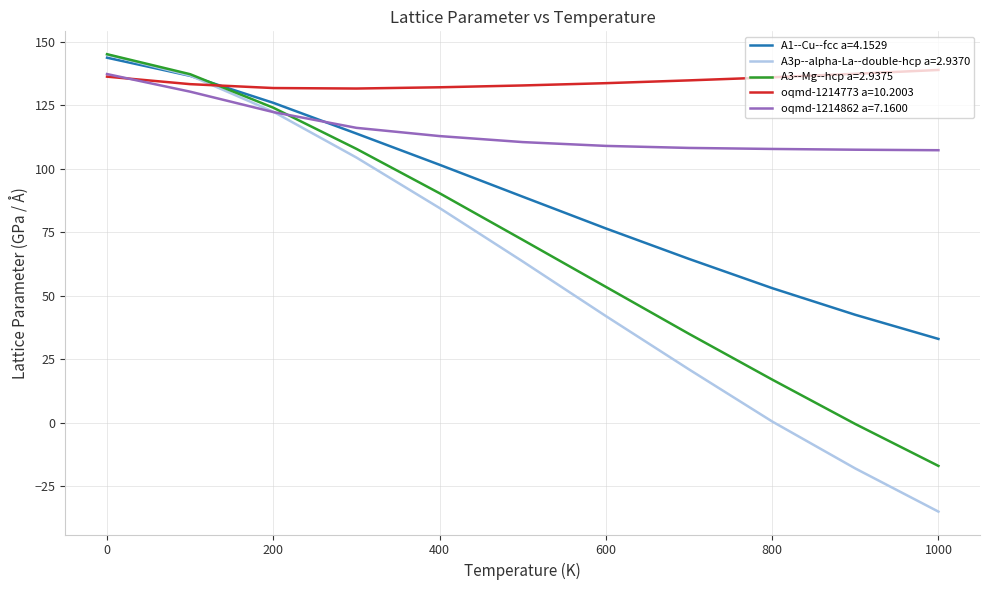

How many lines are shown in the chart?

5